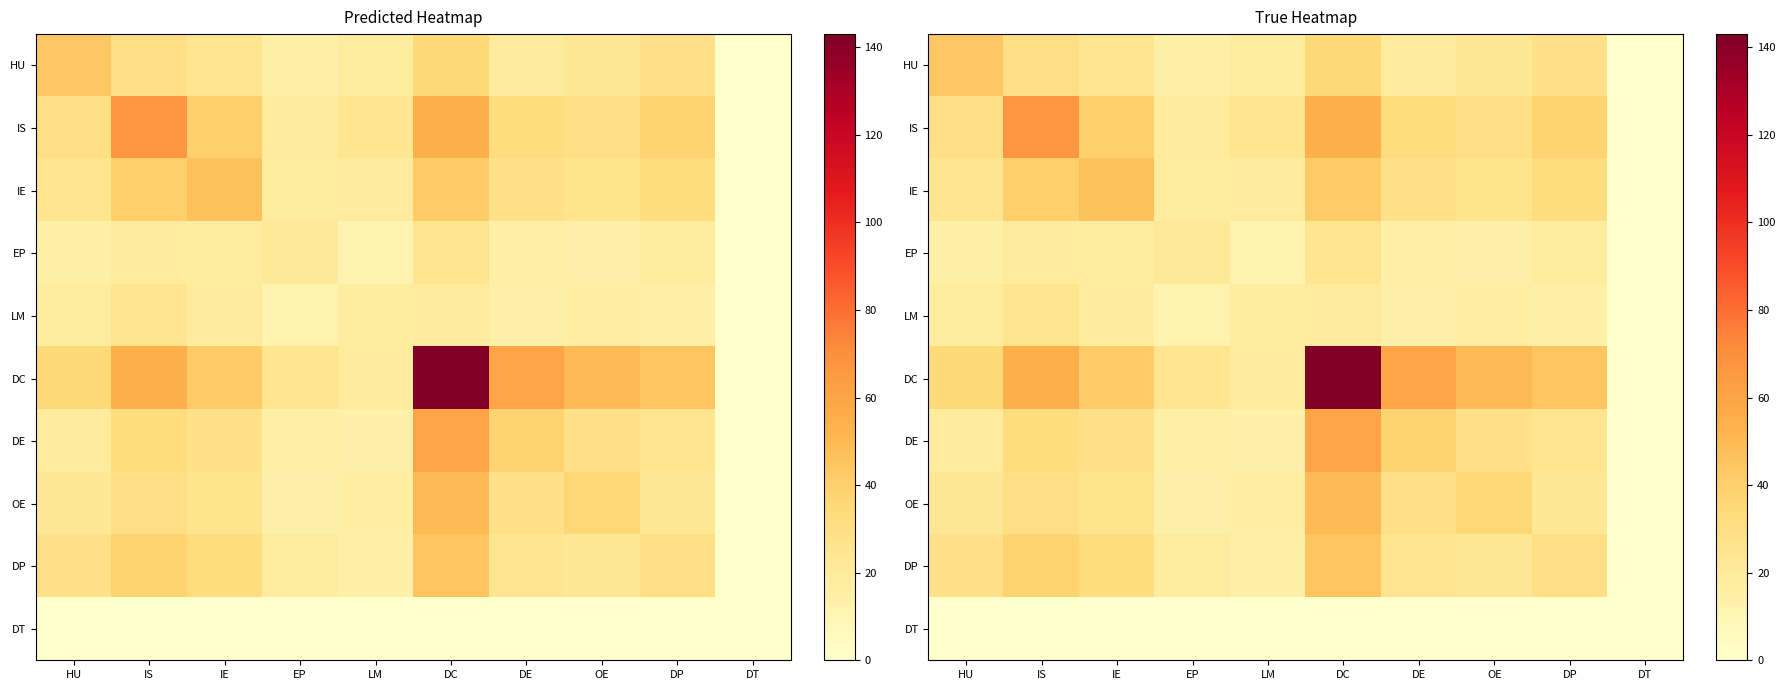

How many data points does each series have?

10